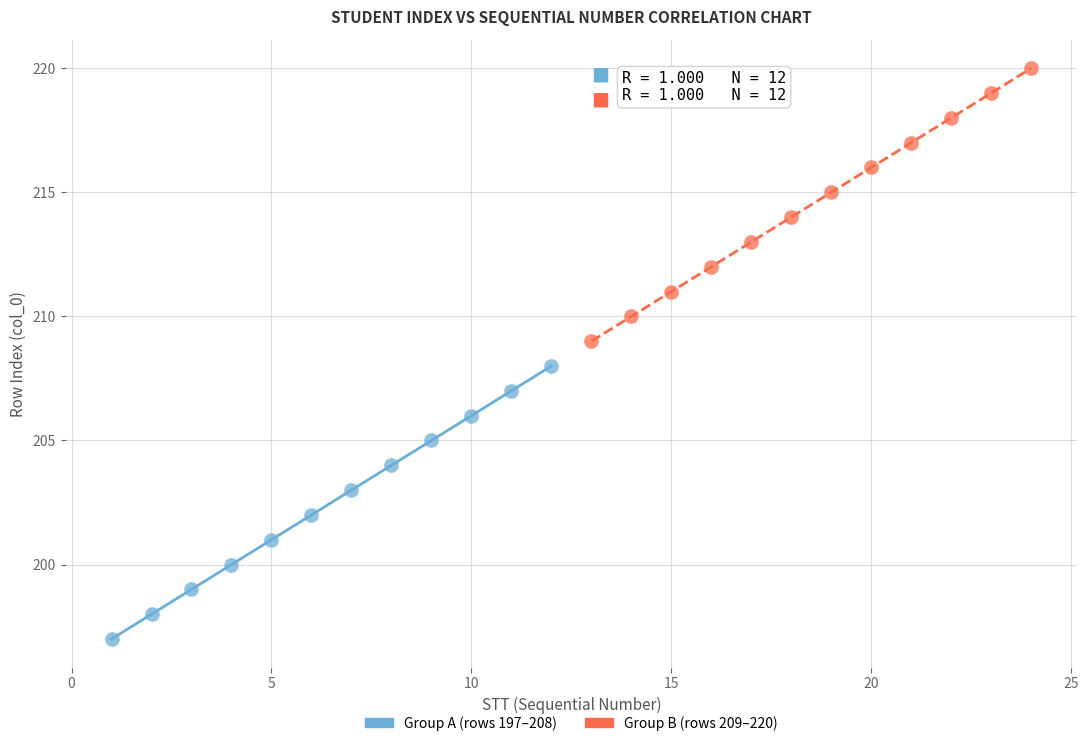

Which series reaches the maximum Y coordinate?

Group B (rows 209–220)